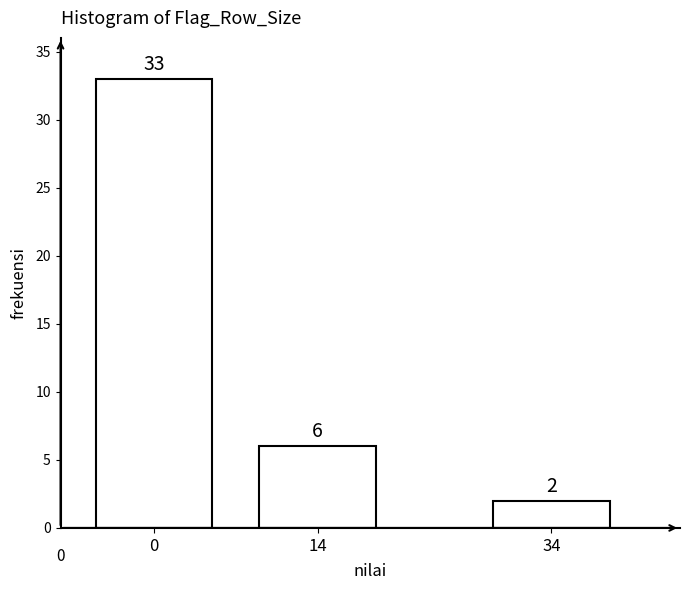

Reading right to left, extract all data points from this chart.

34=2	14=6	0=33